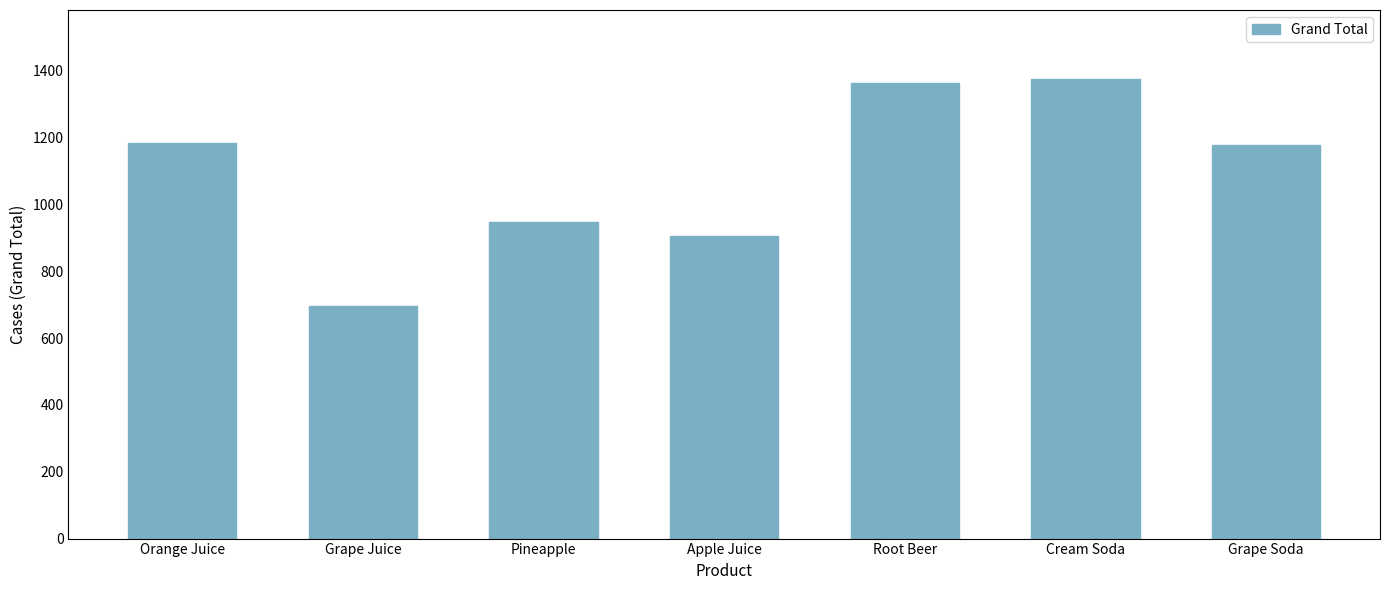

What is the sum of all values?

7643